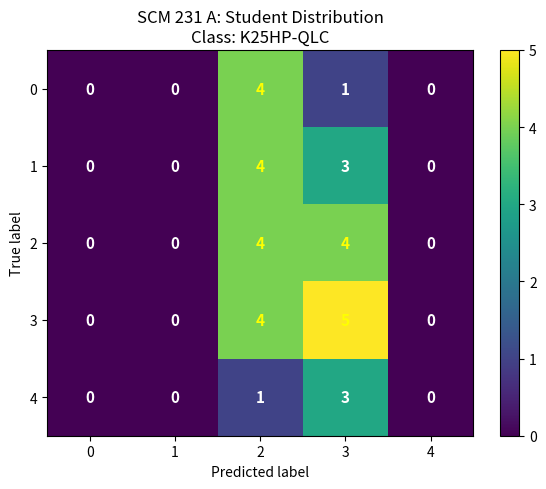

Rank the series by their average value, from lowest to highest.

4, 0, 1, 2, 3